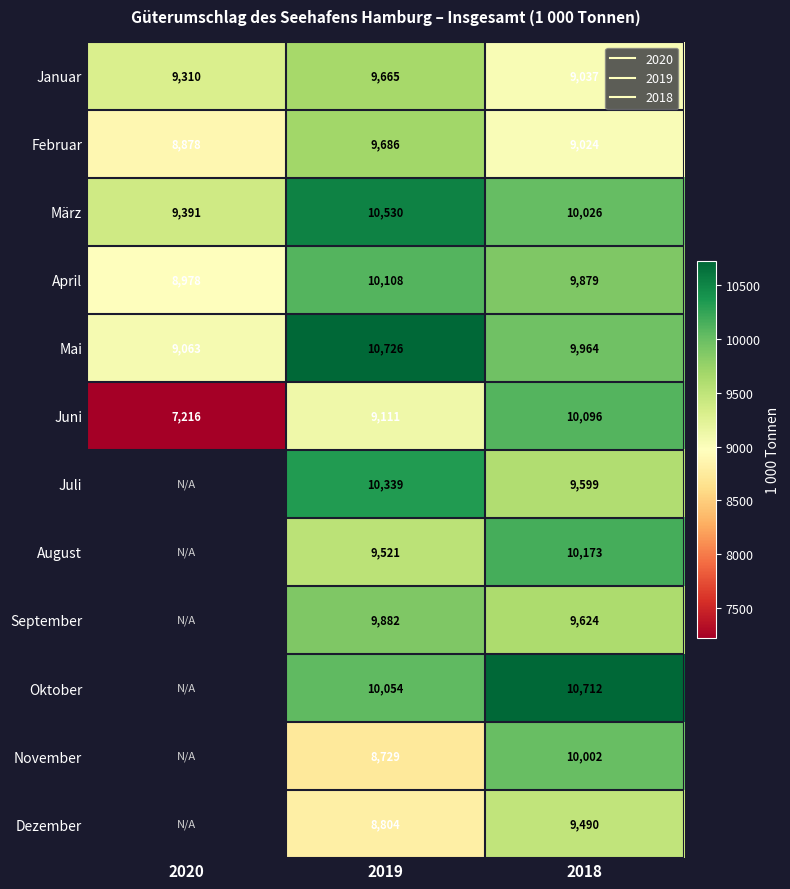

What is the spread (max minus min) of values at 2018?

1688.3